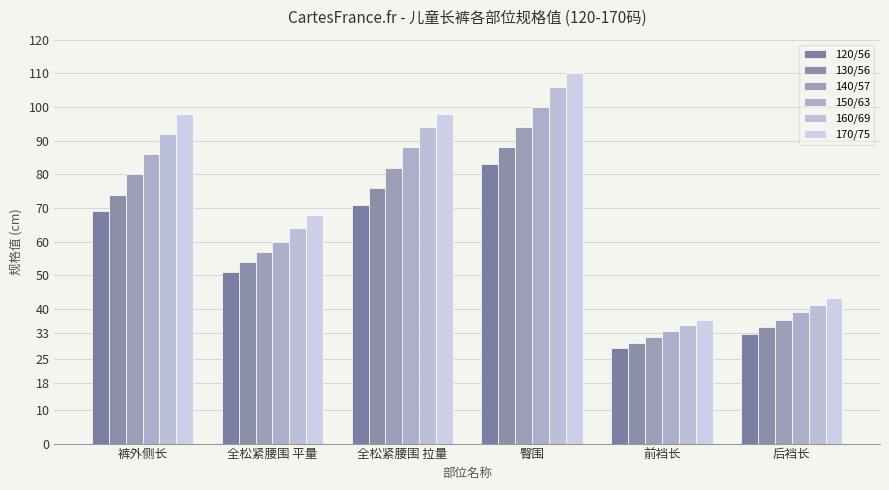

The 140/57 series shows 82.0 at 全松紧腰围 拉量. True or false?

True